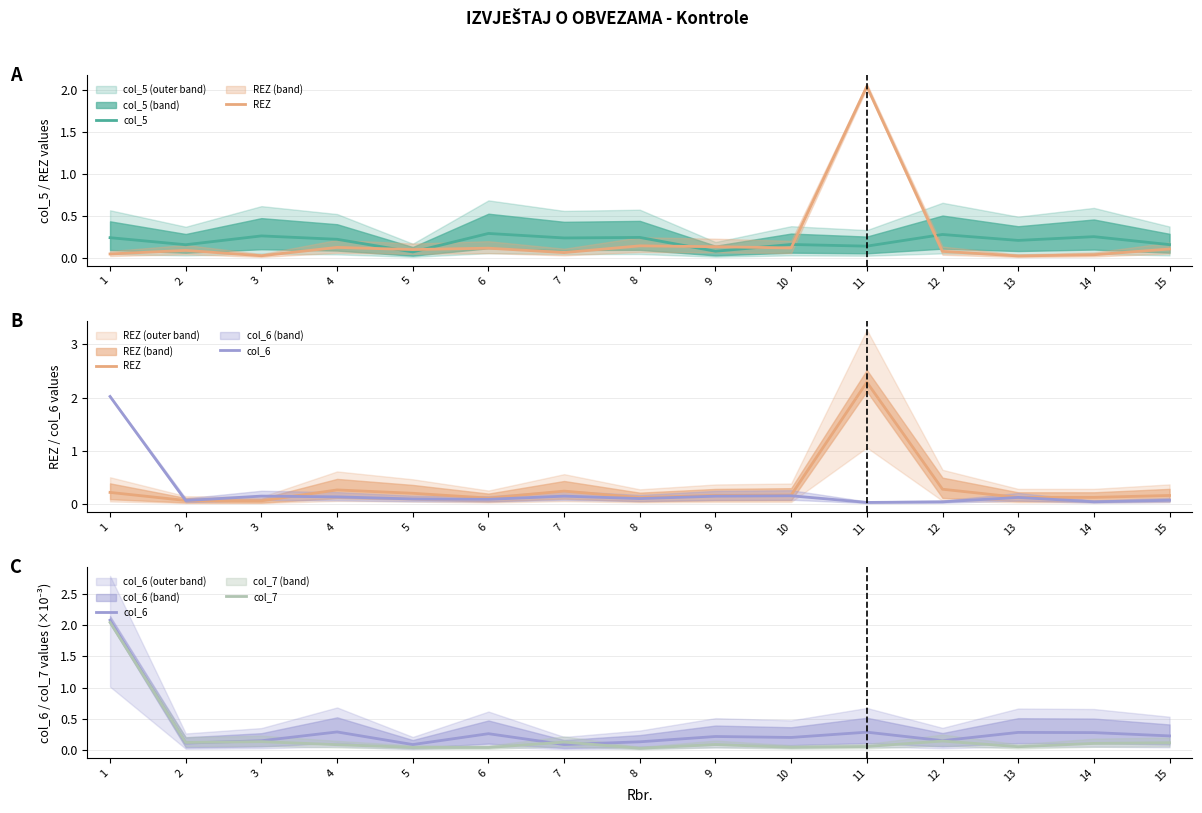

Reading right to left, list all the values displayed in this chart.

col_5: 15=0.2	14=0.3	13=0.2	12=0.3	11=0.1	10=0.2	9=0.1	8=0.2	7=0.2	6=0.3	5=0.1	4=0.2	3=0.3	2=0.2	1=0.2
REZ: 15=0.2	14=0.1	13=0.1	12=0.3	11=2.3	10=0.2	9=0.2	8=0.1	7=0.2	6=0.1	5=0.2	4=0.3	3=0.1	2=0.1	1=0.2
col_6: 15=0.2	14=0.3	13=0.3	12=0.2	11=0.3	10=0.2	9=0.2	8=0.1	7=0.1	6=0.3	5=0.1	4=0.3	3=0.2	2=0.1	1=2.1
col_7: 15=0.1	14=0.1	13=0.1	12=0.1	11=0.1	10=0.0	9=0.1	8=0.0	7=0.1	6=0.0	5=0.0	4=0.1	3=0.1	2=0.1	1=2.0